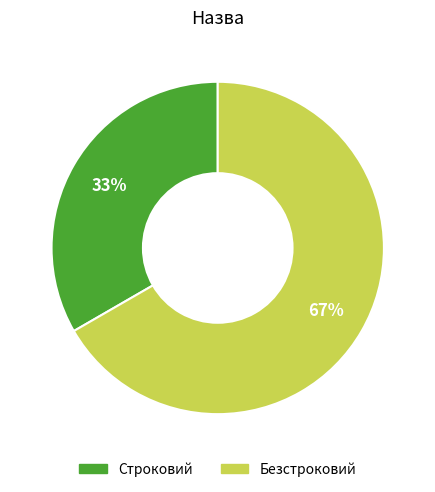

Do Строковий and Безстроковий together represent more than half of the pie?

Yes